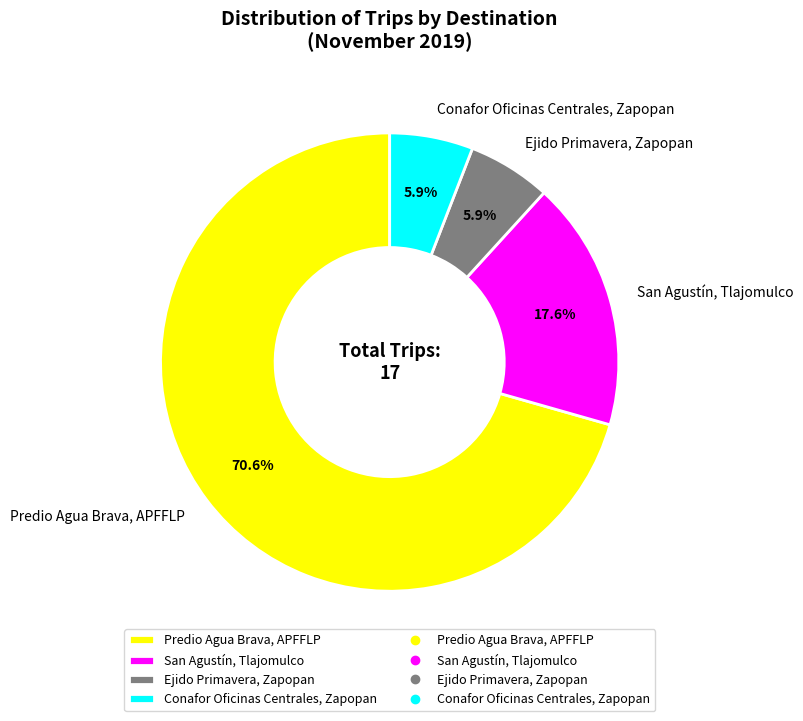

Which has a higher value, Ejido Primavera, Zapopan or San Agustín, Tlajomulco?

San Agustín, Tlajomulco